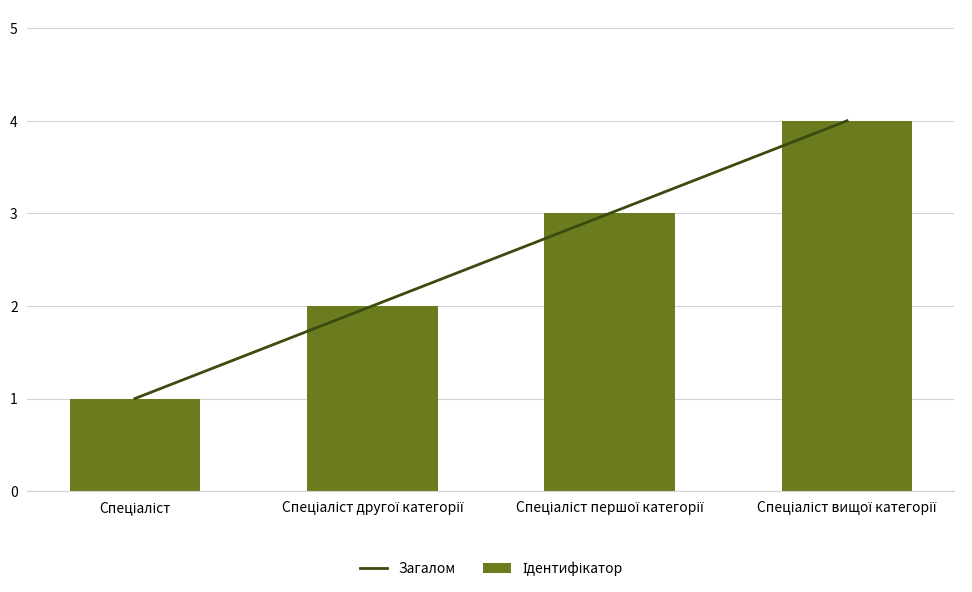

The Ідентифікатор series shows 2 at Спеціаліст першої категорії. True or false?

False